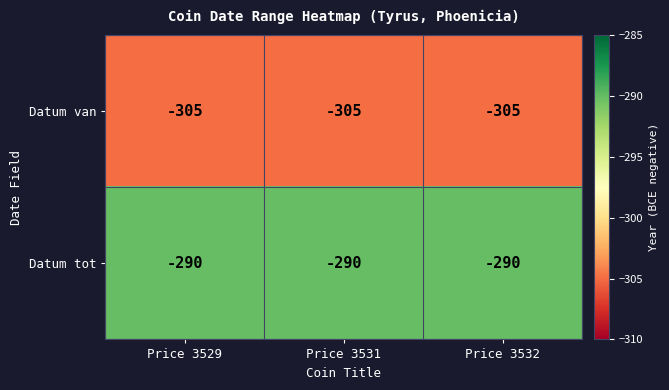

What is the highest value of the Datum van series?

-305